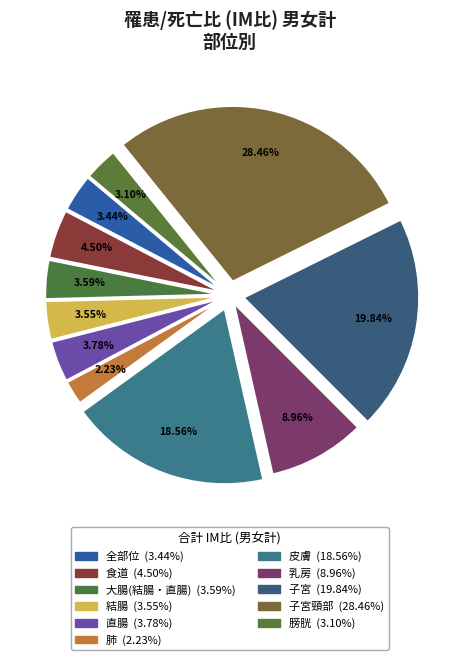

Rank the categories by value from lowest to highest.

肺, 膀胱, 全部位, 結腸, 大腸(結腸・直腸), 直腸, 食道, 乳房, 皮膚, 子宮, 子宮頸部